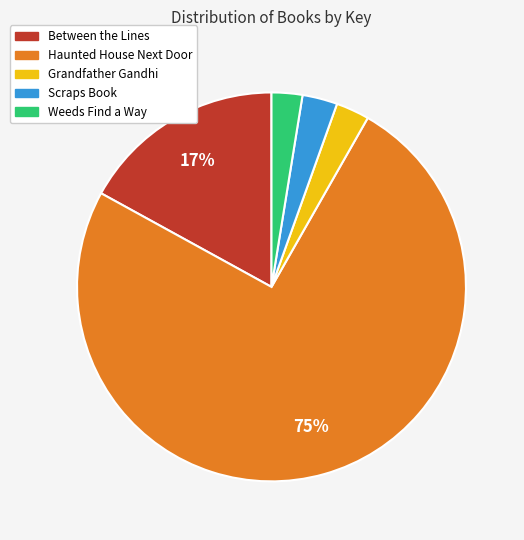

Is it true that Weeds Find a Way is 3% of the pie?

True